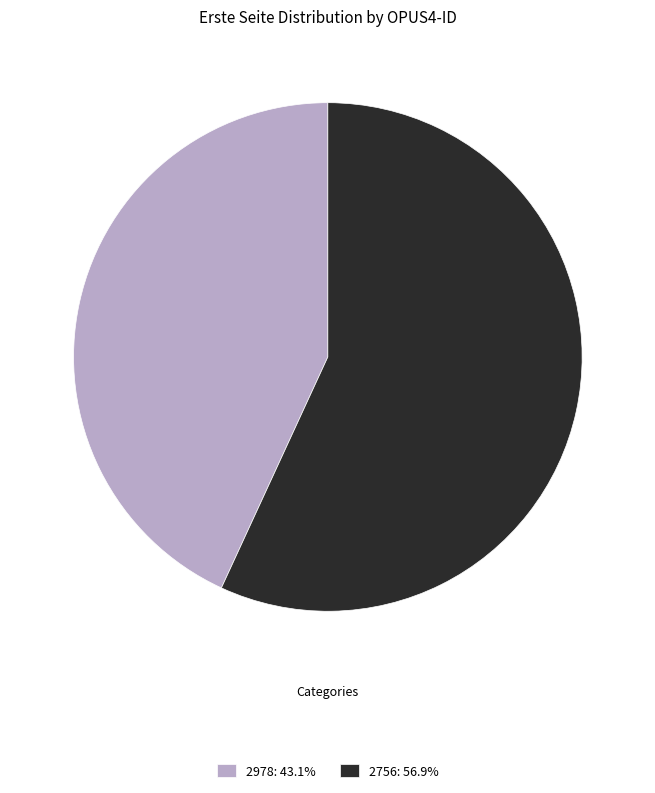

True or false: 2978 accounts for 43% of the total.

True